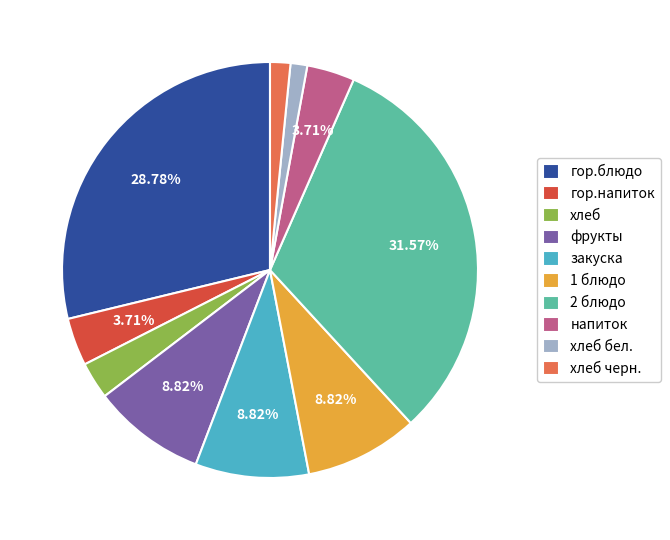

To the nearest percent, what is the difference between the хлеб бел. and 2 блюдо slice percentages?

30%